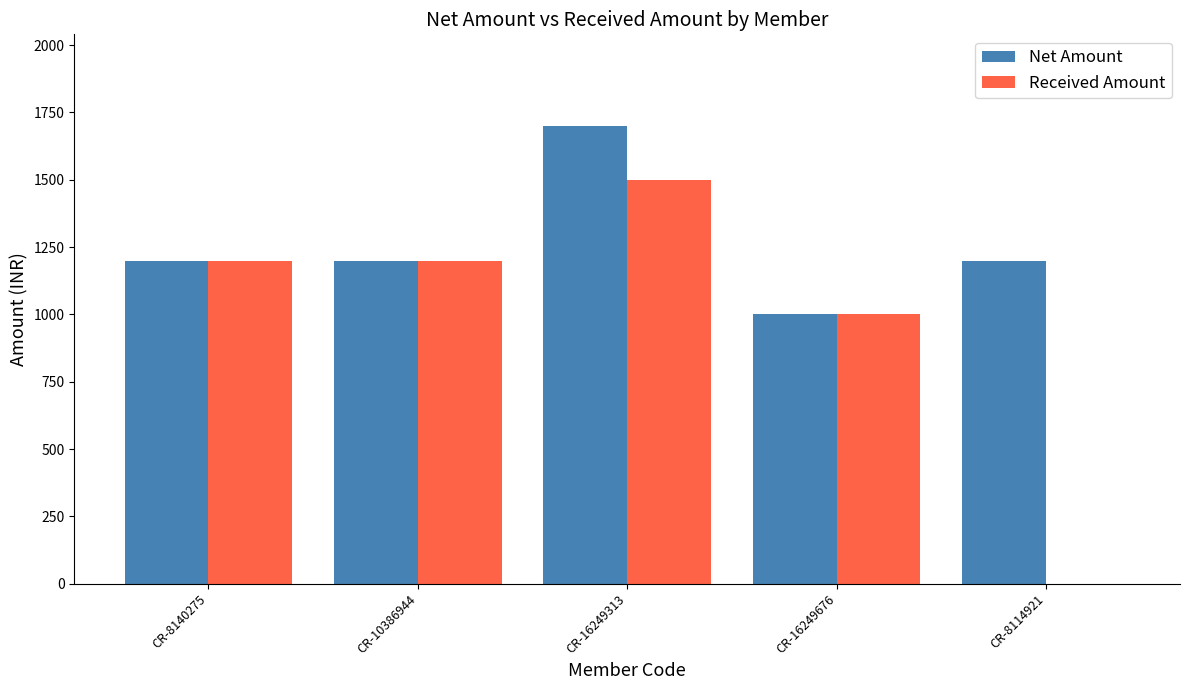

What is the sum of all Net Amount values?

6300